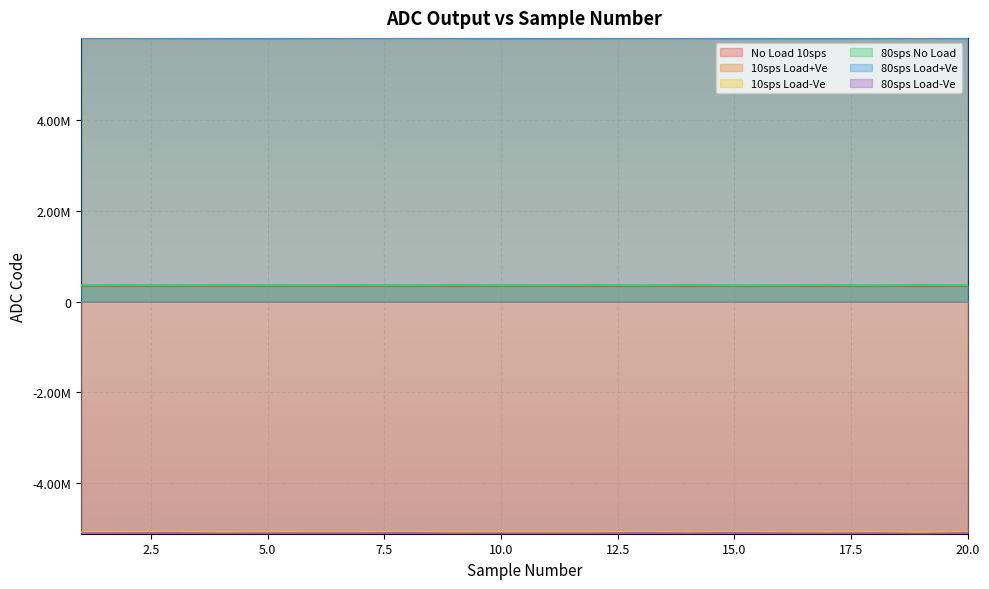

Does the chart display data point markers on the line(s)?

No